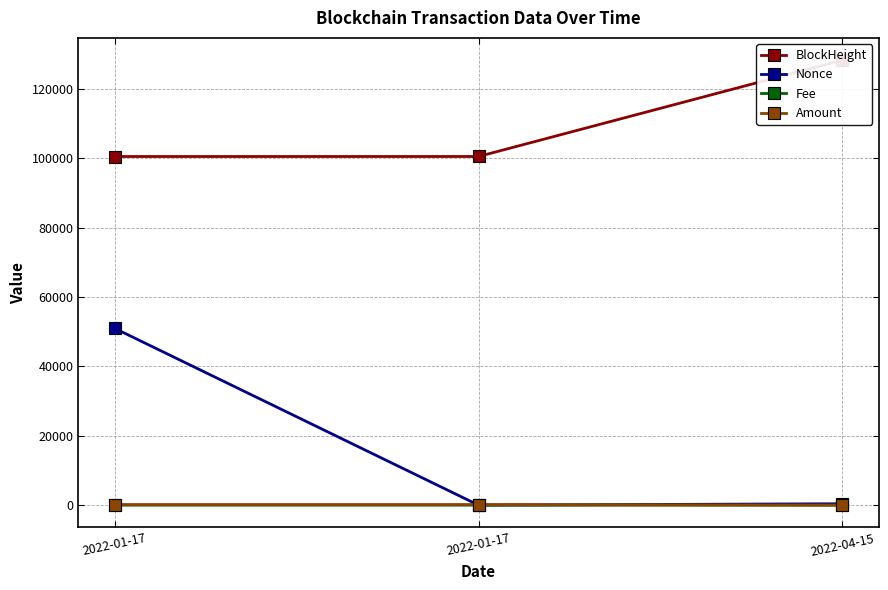

Read the BlockHeight value at 2022-01-17.

100474.0